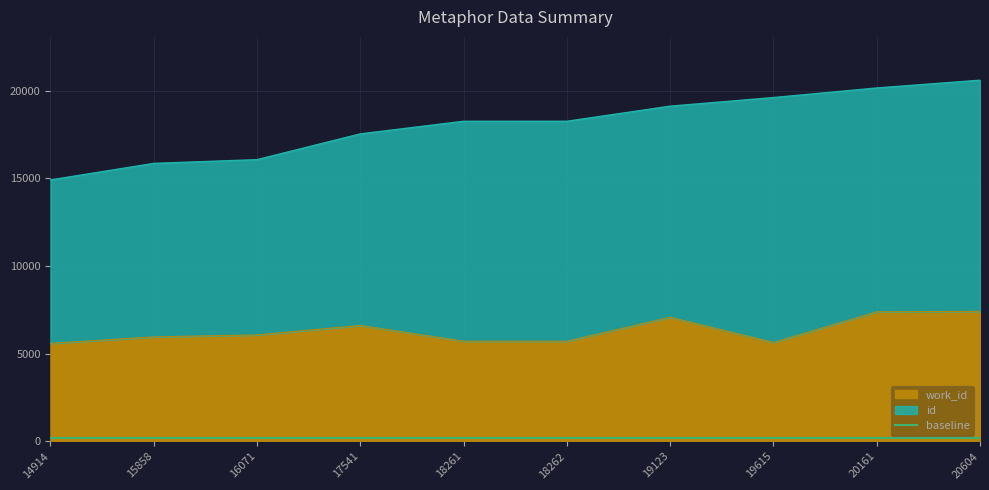

Reading right to left, transcribe all the data shown in this chart.

work_id: 7416	7388	5642	7080	5712	5712	6611	6071	5960	5586
id: 20604	20161	19615	19123	18262	18261	17541	16071	15858	14914